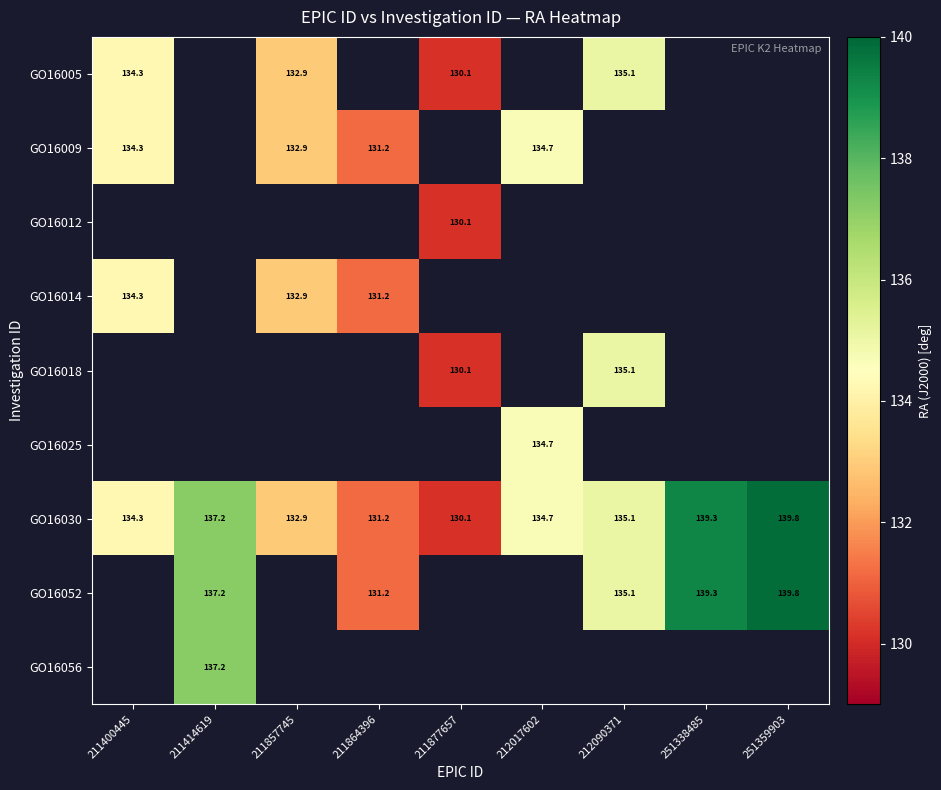

What is the maximum value shown in the chart?

139.8